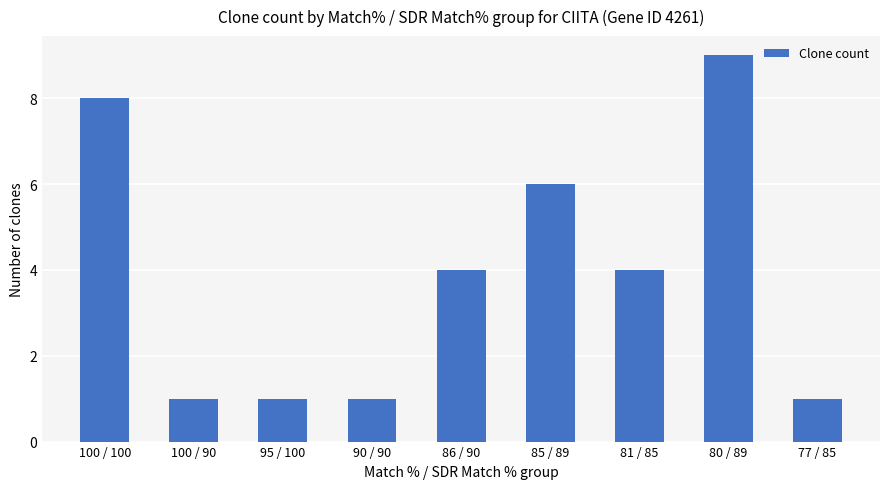

Reading left to right, extract all data points from this chart.

8	1	1	1	4	6	4	9	1